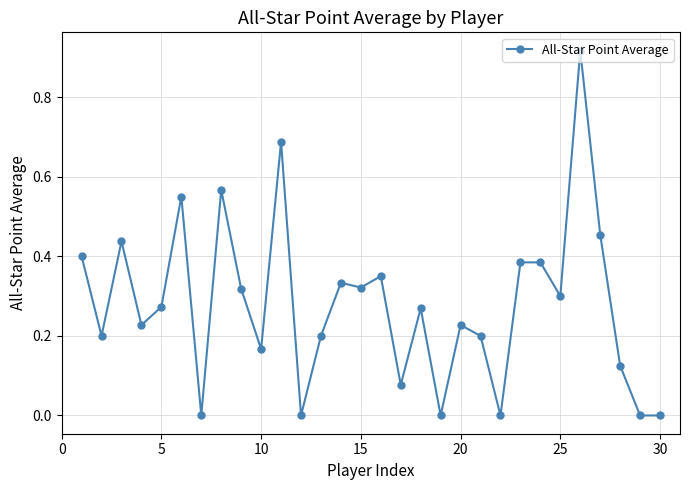

True or false: the data has more than 2 interior local peaks.

True